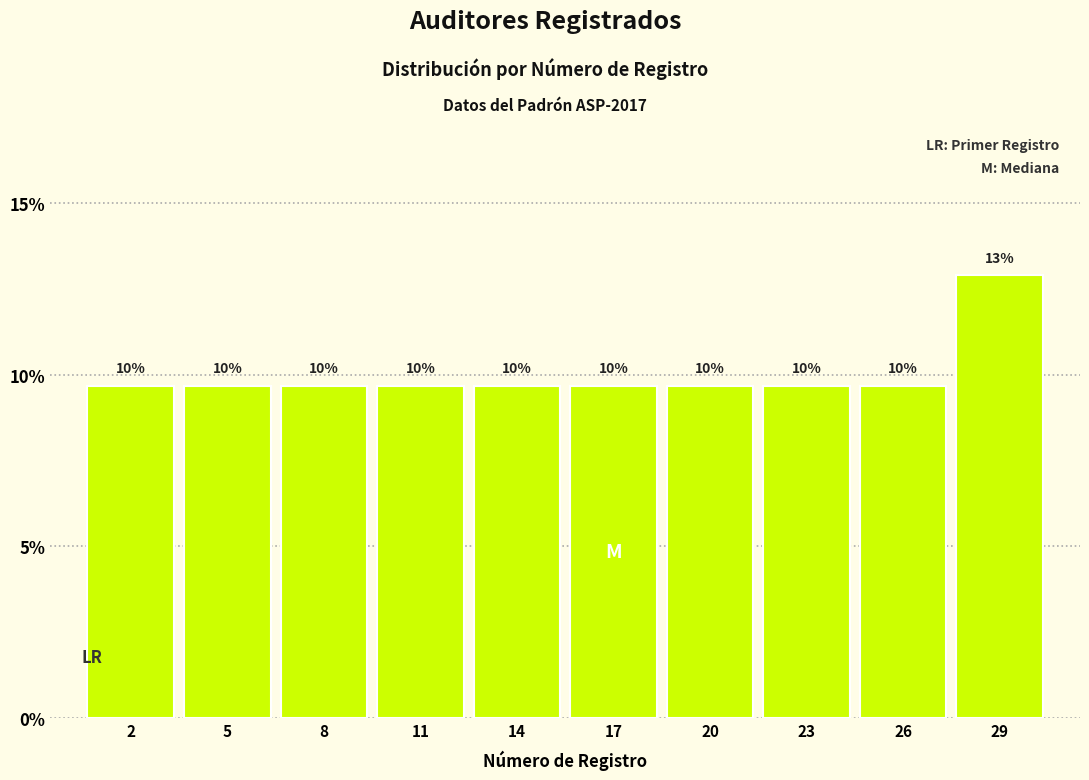

Are the bars horizontal?

No